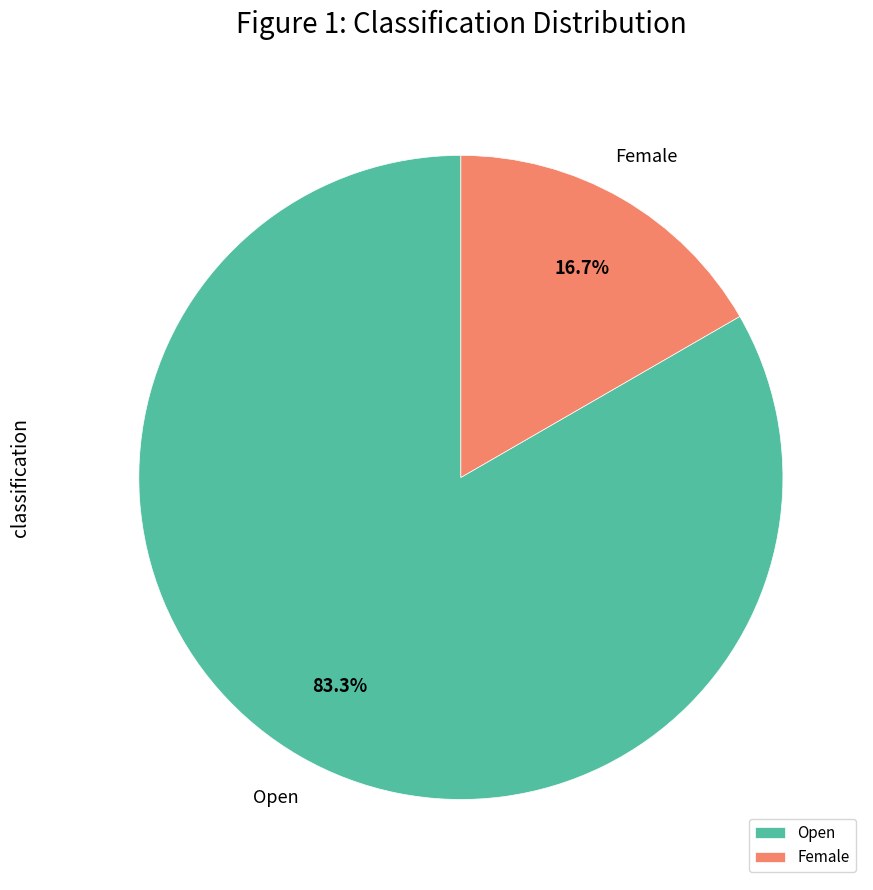

Which category has the smallest portion of the pie?

Female